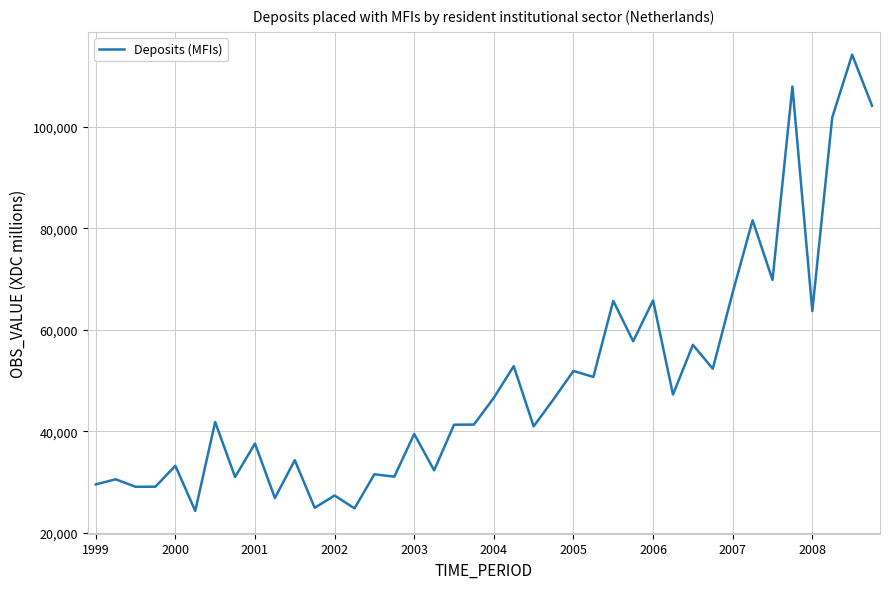

Is this an area chart (filled region under the line)?

No